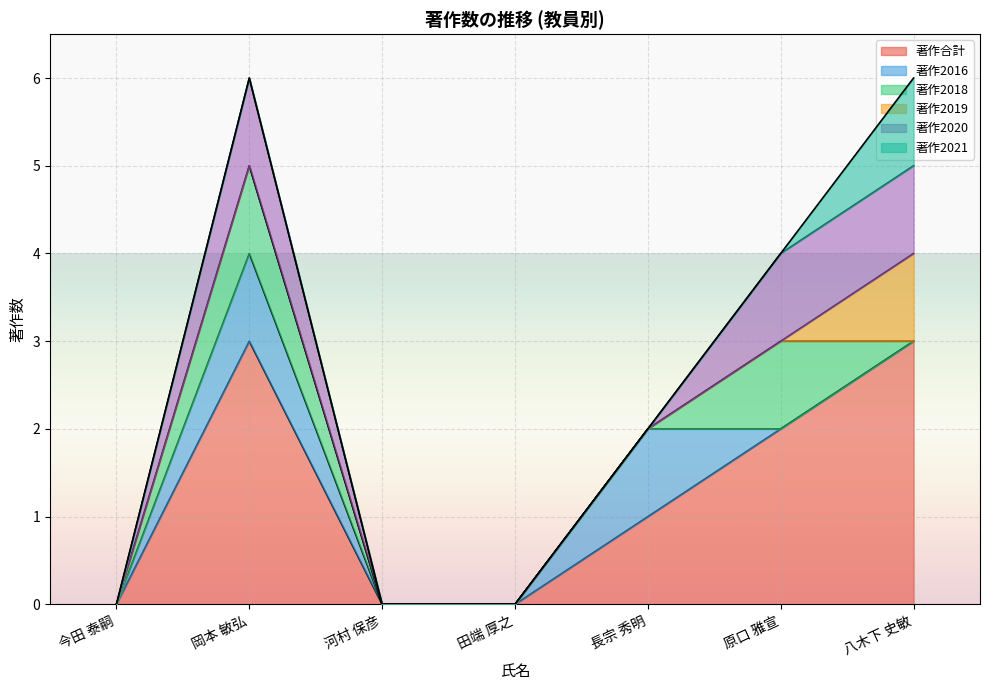

True or false: 著作2016 and 著作2020 cross at least once.

True